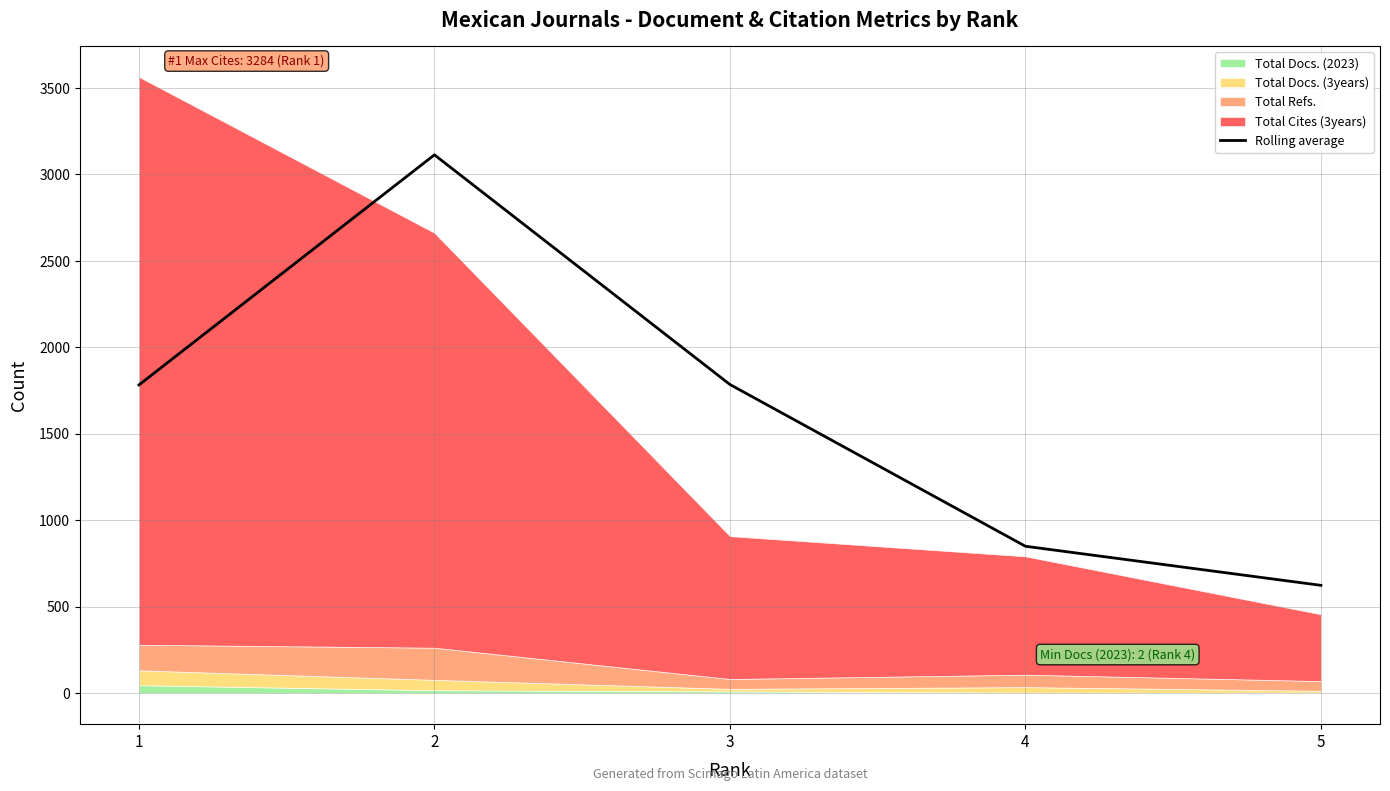

Reading left to right, extract all data points from this chart.

1781.5	3112.0	1784.0	848.5	622.5